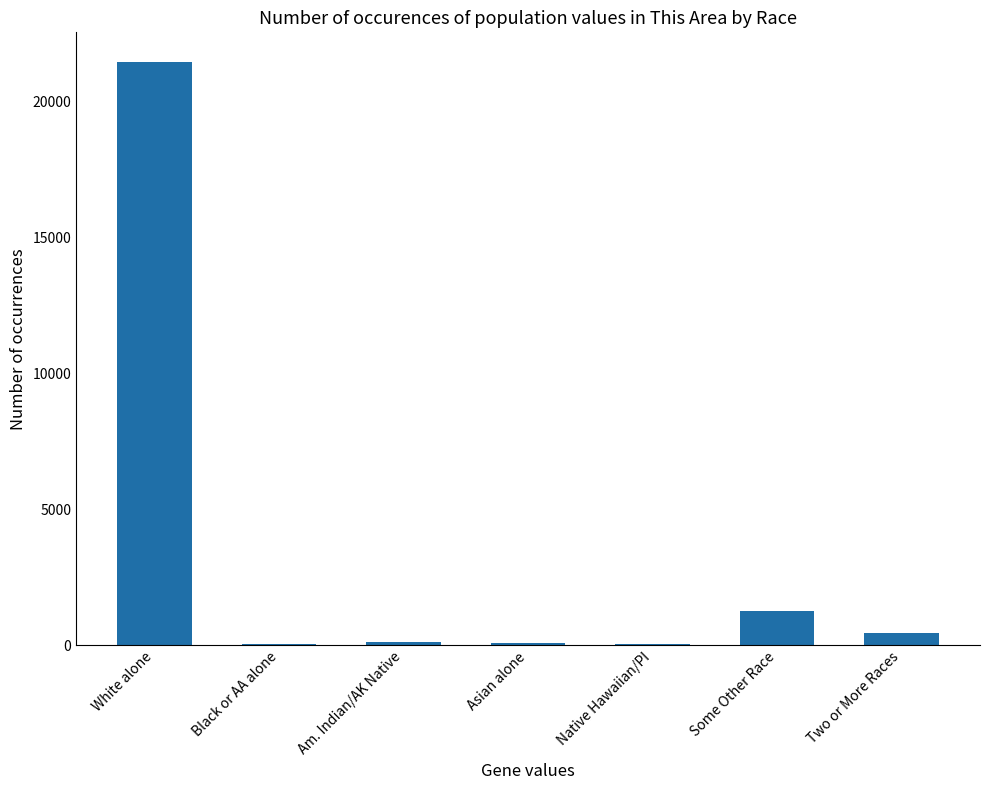

What is the sum of all values?

23457